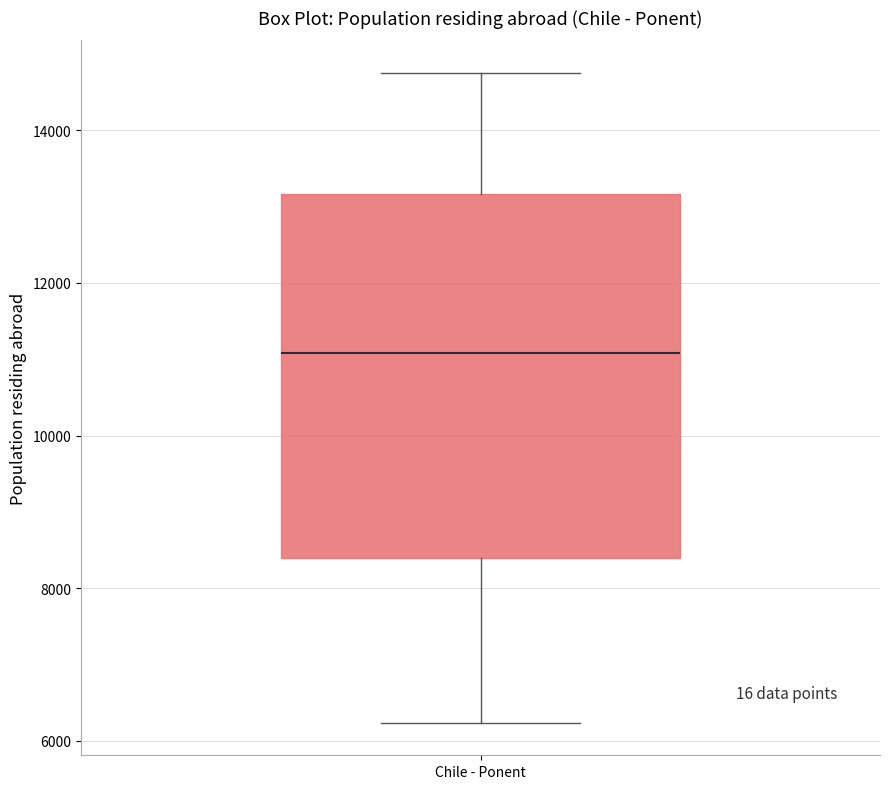

Where does the median line of the box for Chile - Ponent sit on the y-axis? The values are not printed on the chart, so give them approximately, as read against the axis.

11000